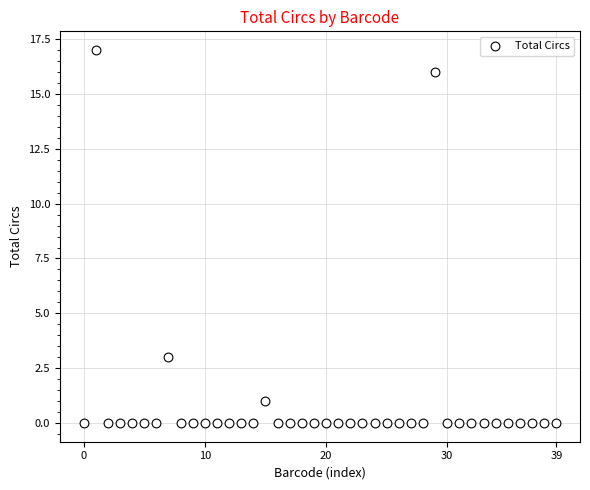

What is the range of Y values (max minus min)?

17